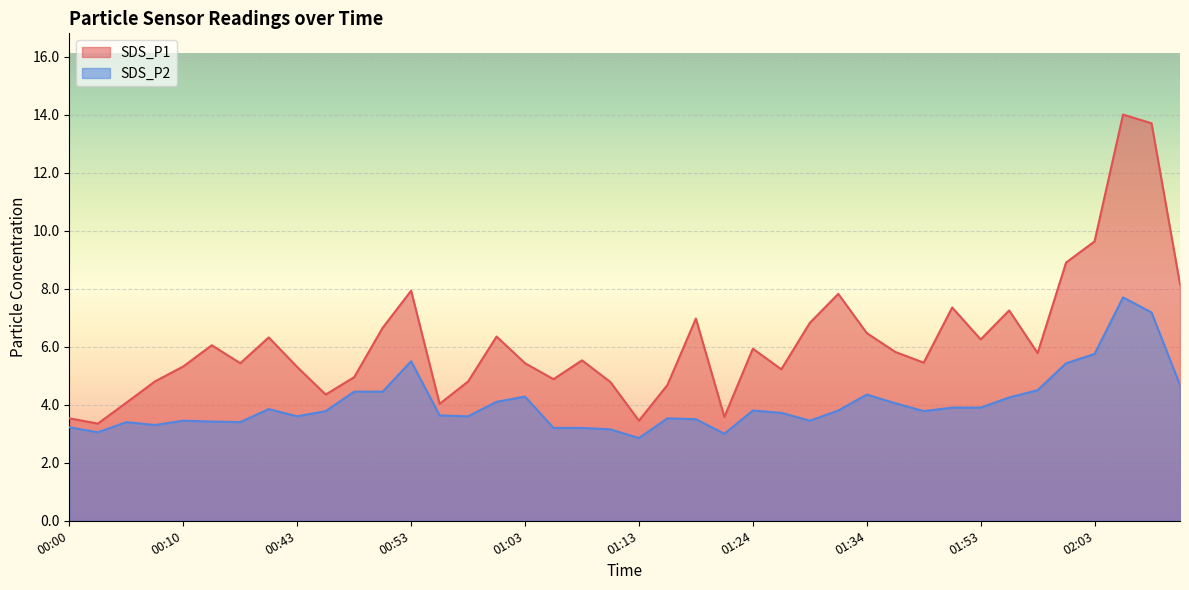

In SDS_P1, how many points are higher than both neighbors (excluding endpoints)?

11